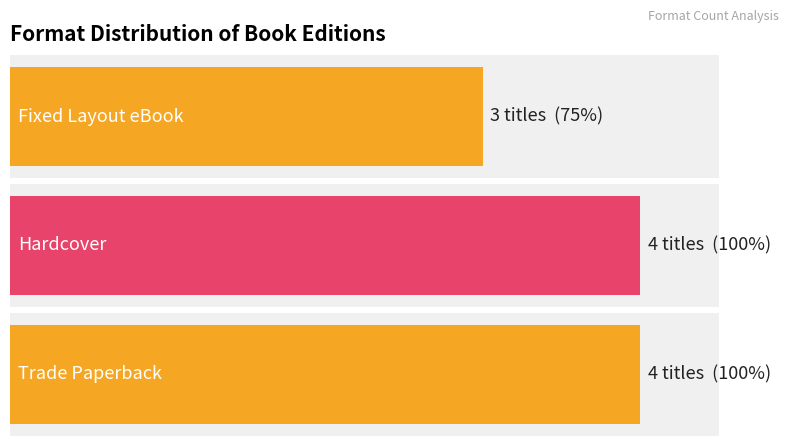

The value at Fixed Layout eBook is 5. True or false?

False